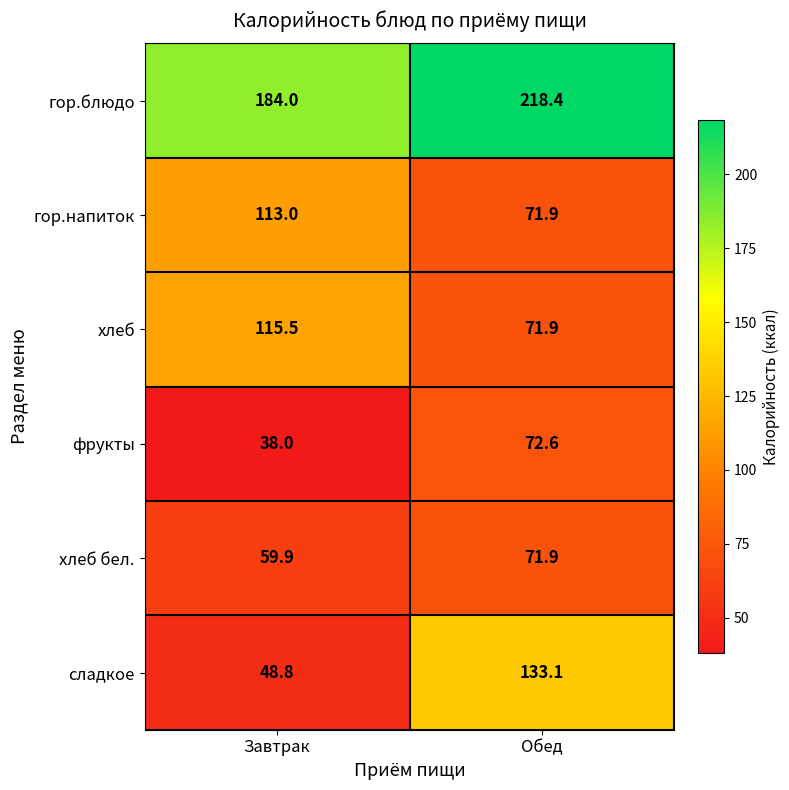

Read the гор.напиток value at Обед.

71.9